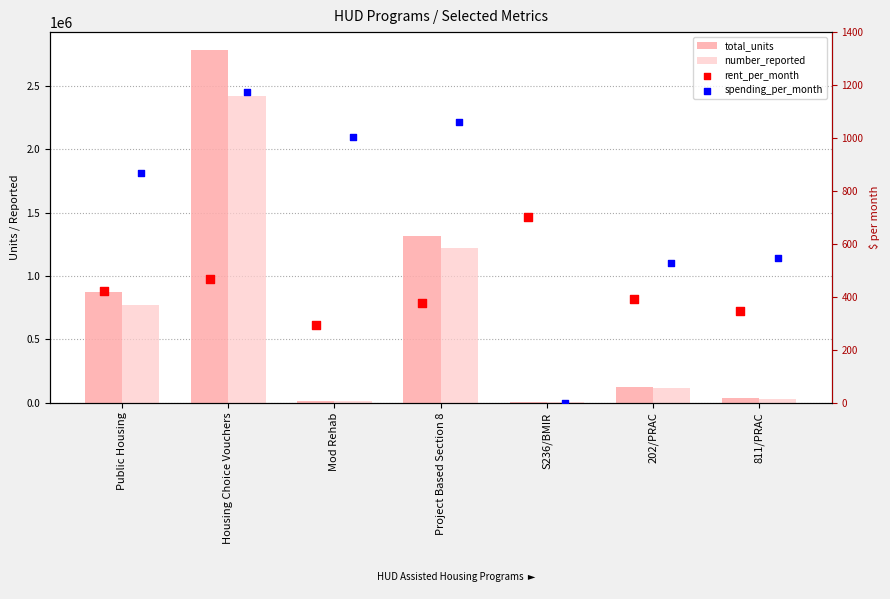

At how many categories does at least one series exceed 1916688?

1